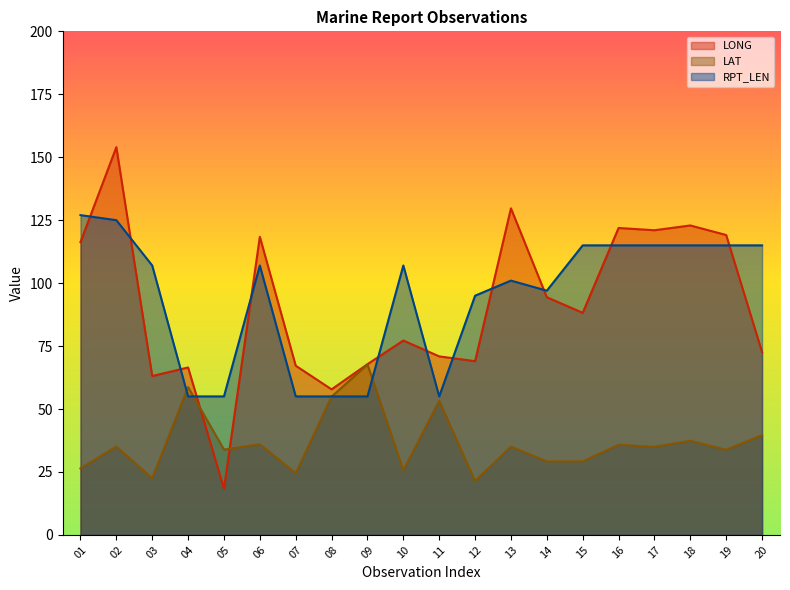

What is the difference between the maximum and minimum values in the RPT_LEN series?

72.0